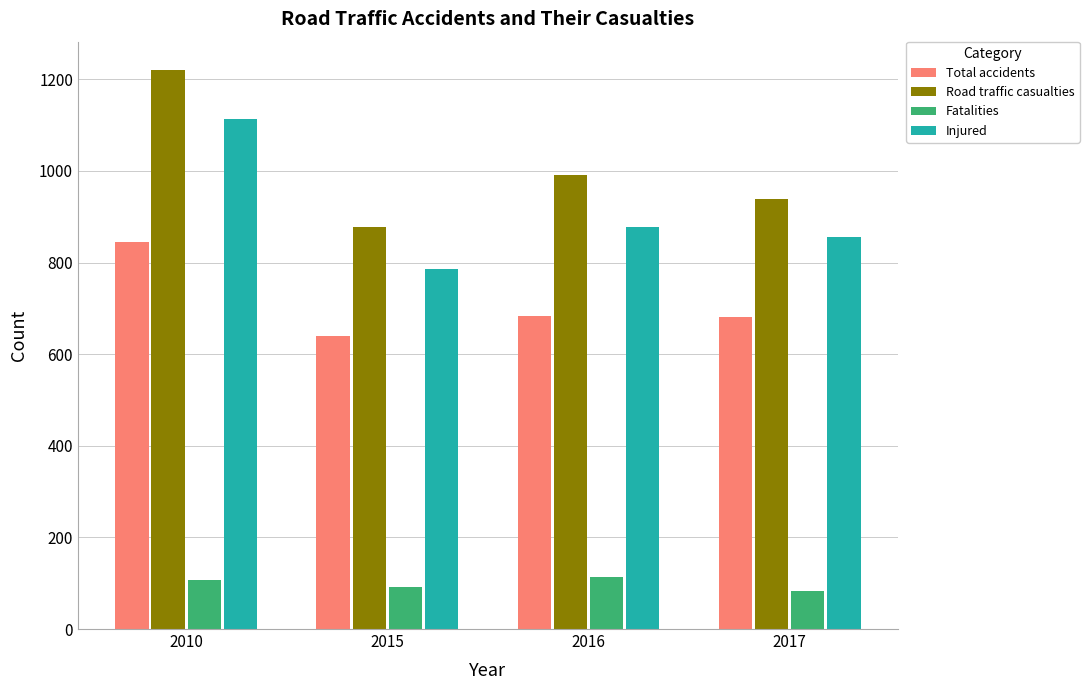

What is the lowest value of the Injured series?

786